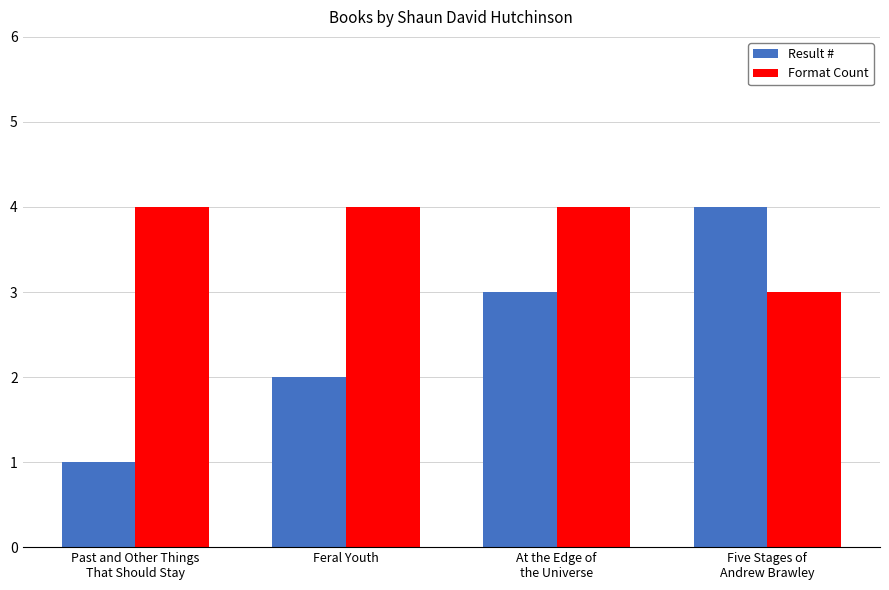

Which series has the widest spread of values?

Result #